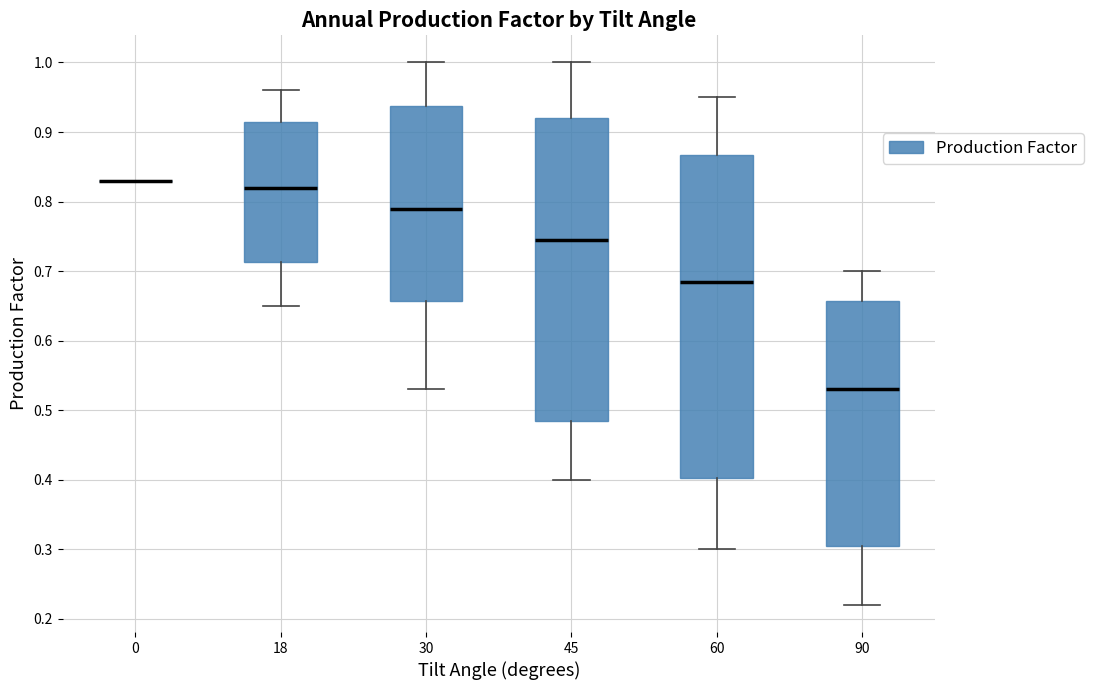

Reading left to right, transcribe this box plot: for each box, give where its median line is, the range the box spans, and where its two whiskers end, as read against the y-axis. The values are not printed on the chart, so give them approximately, as read against the axis.

0: box collapsed to a line at 0.83, whiskers 0.83 to 0.83
18: median 0.82, box 0.71 to 0.92, whiskers 0.65 to 0.96
30: median 0.79, box 0.66 to 0.94, whiskers 0.53 to 1.00
45: median 0.75, box 0.49 to 0.92, whiskers 0.40 to 1.00
60: median 0.69, box 0.40 to 0.87, whiskers 0.30 to 0.95
90: median 0.53, box 0.31 to 0.66, whiskers 0.22 to 0.70